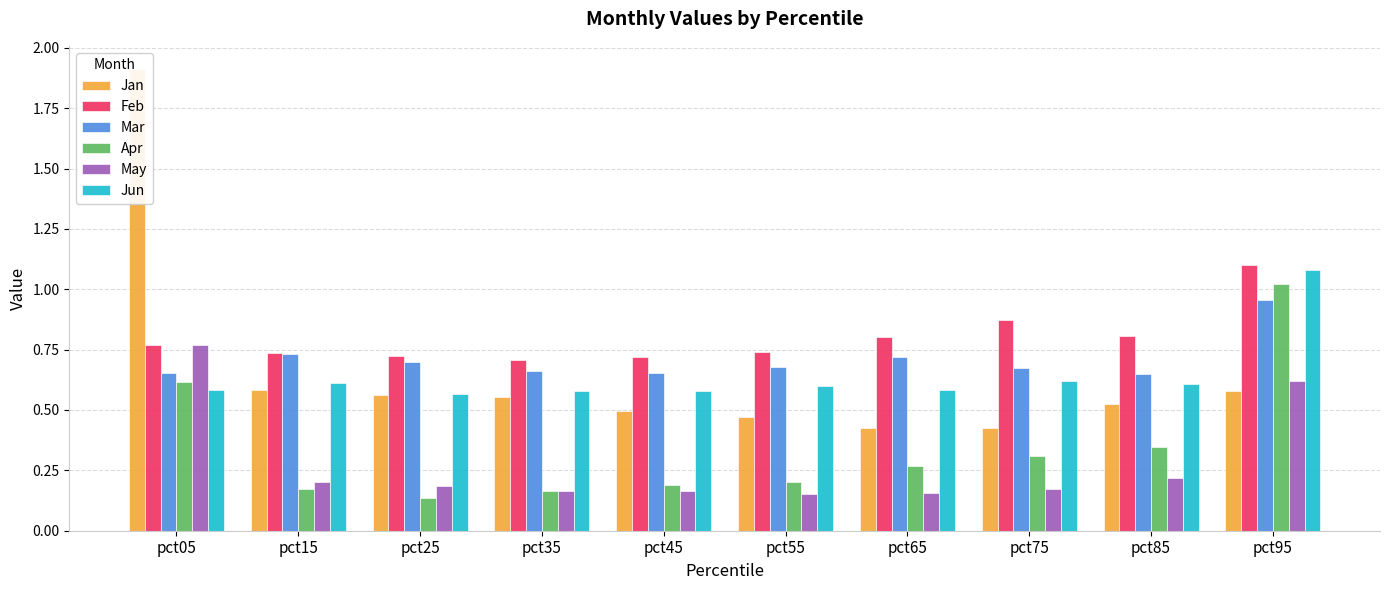

Rank the series at pct35 from highest to lowest value.

Feb, Mar, Jun, Jan, Apr, May